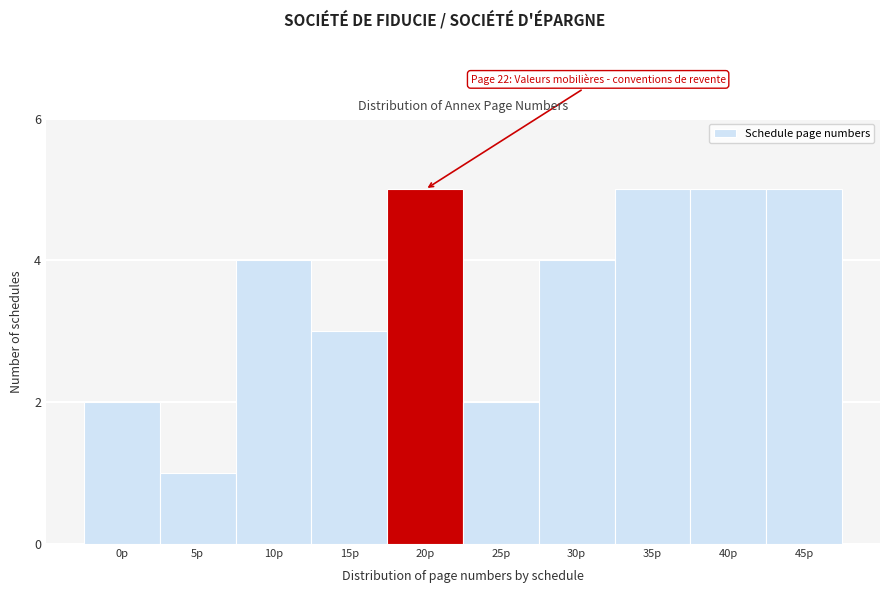

Reading left to right, list all the values displayed in this chart.

2	1	4	3	5	2	4	5	5	5